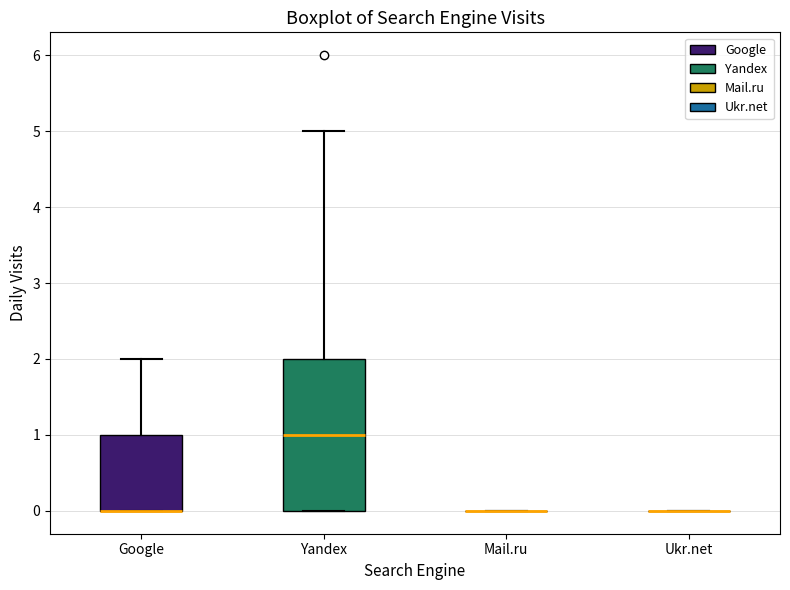

Comparing the boxes themselves (not the whiskers), which one is the tallest?

Yandex